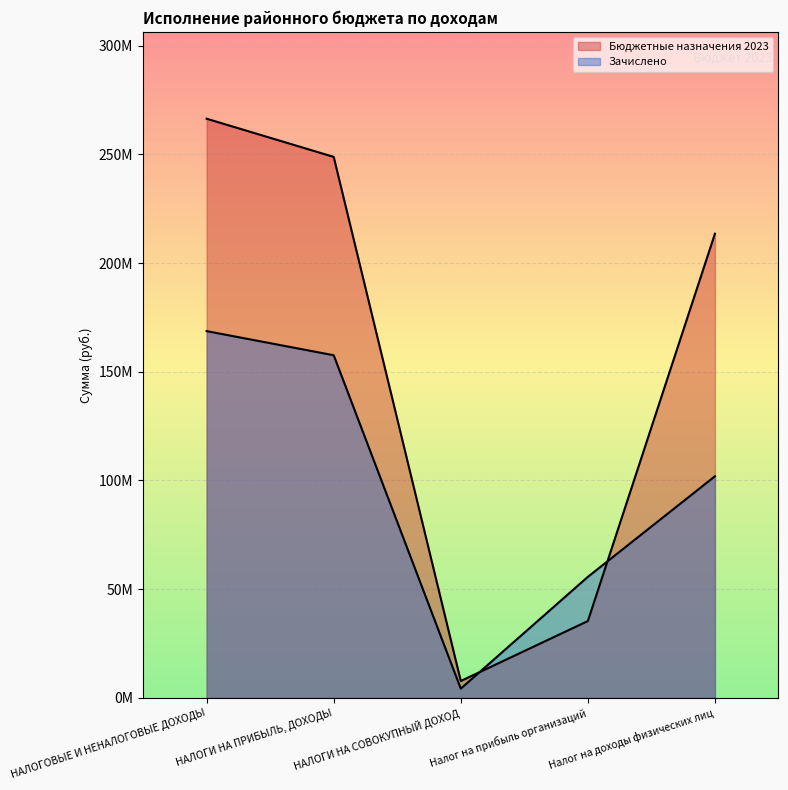

How many data points in Бюджетные назначения 2023 are less than 213472700?

2